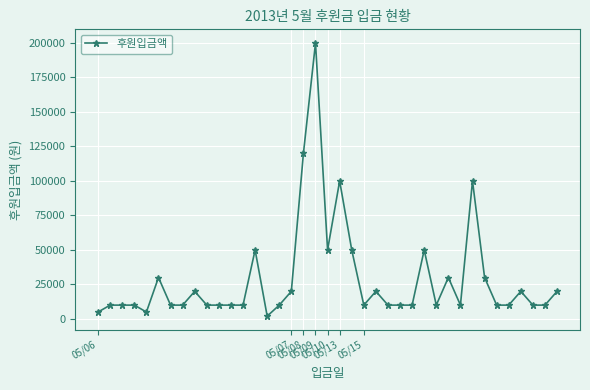

How many lines are shown in the chart?

1